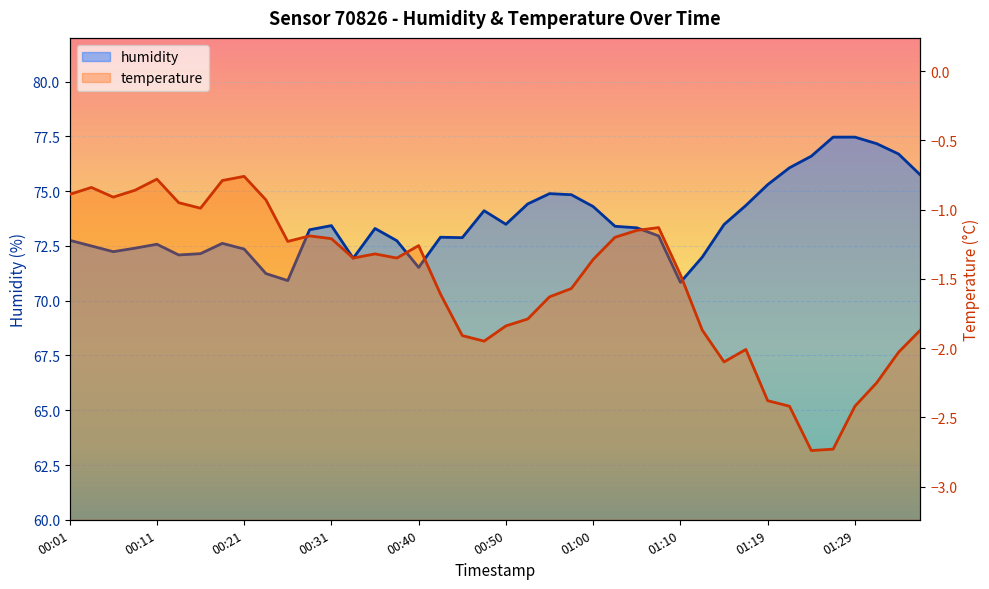

What position from the left is 00:33?

14